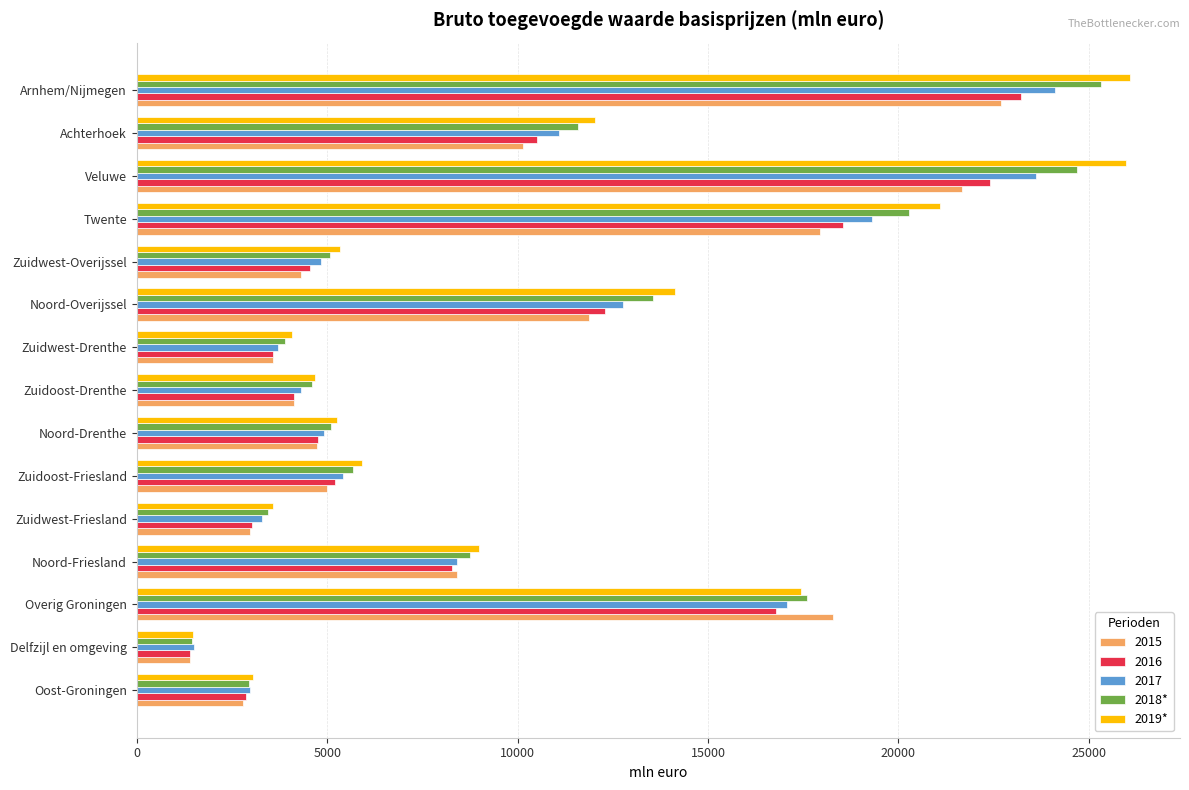

What is the minimum value for 2015?

1393